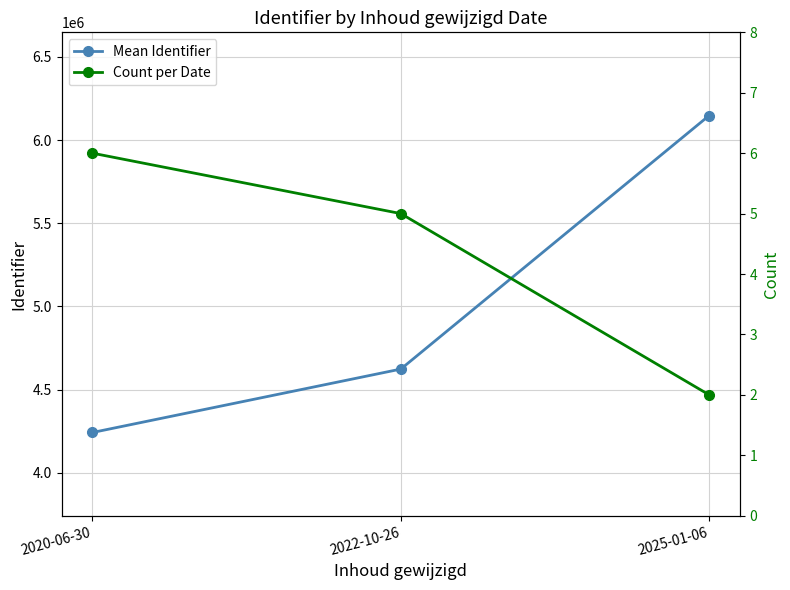

What is the sum of all Count per Date values?

13.0